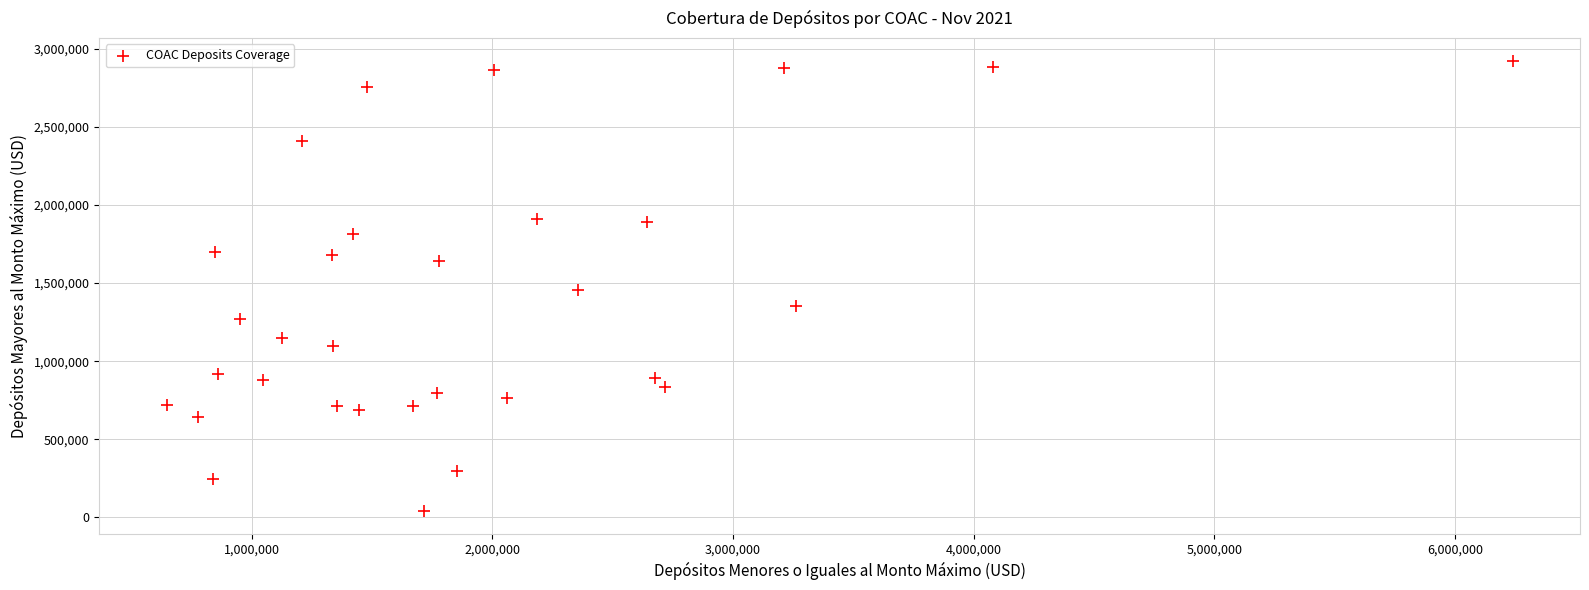

What is the range of X values (max minus min)?

5592219.0